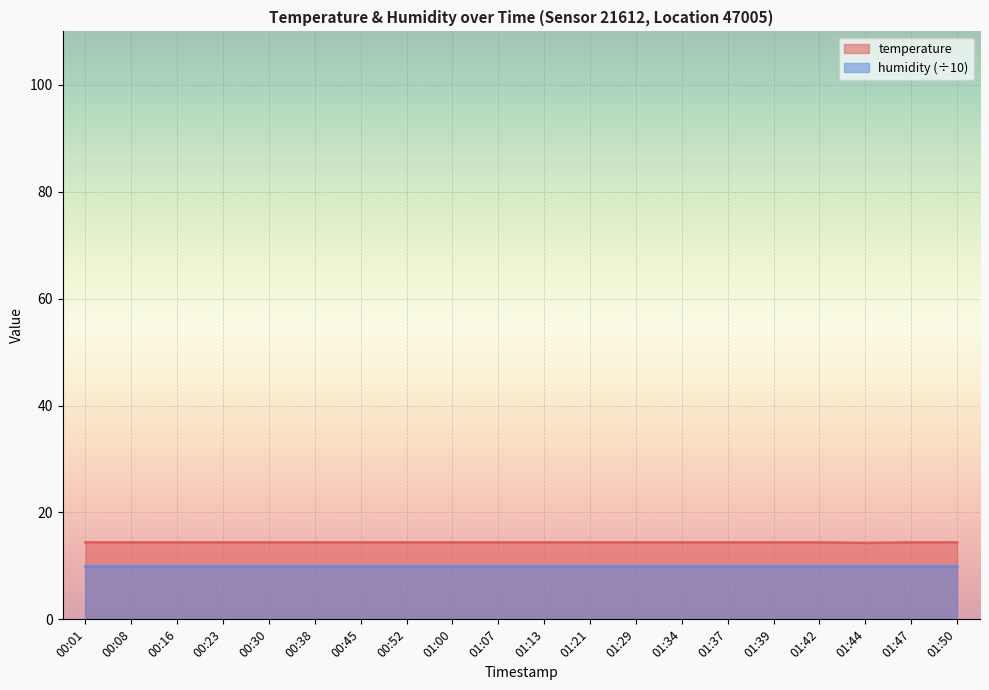

What is the ratio of the value at 01:21 to the value at 00:23?

1.0